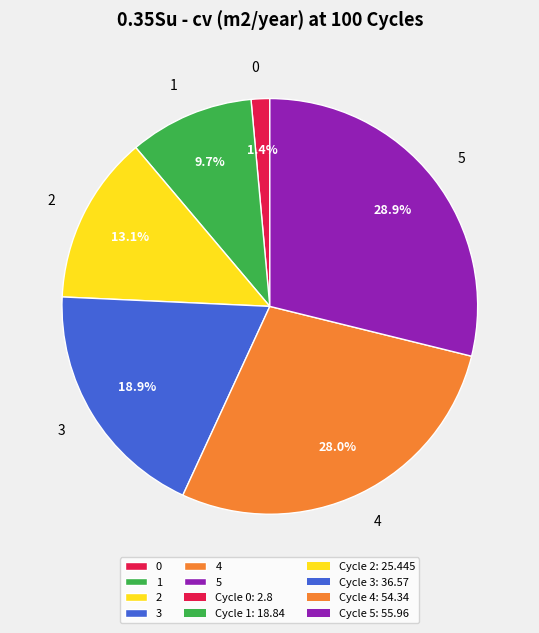

Is it true that 5 is 21% of the pie?

False